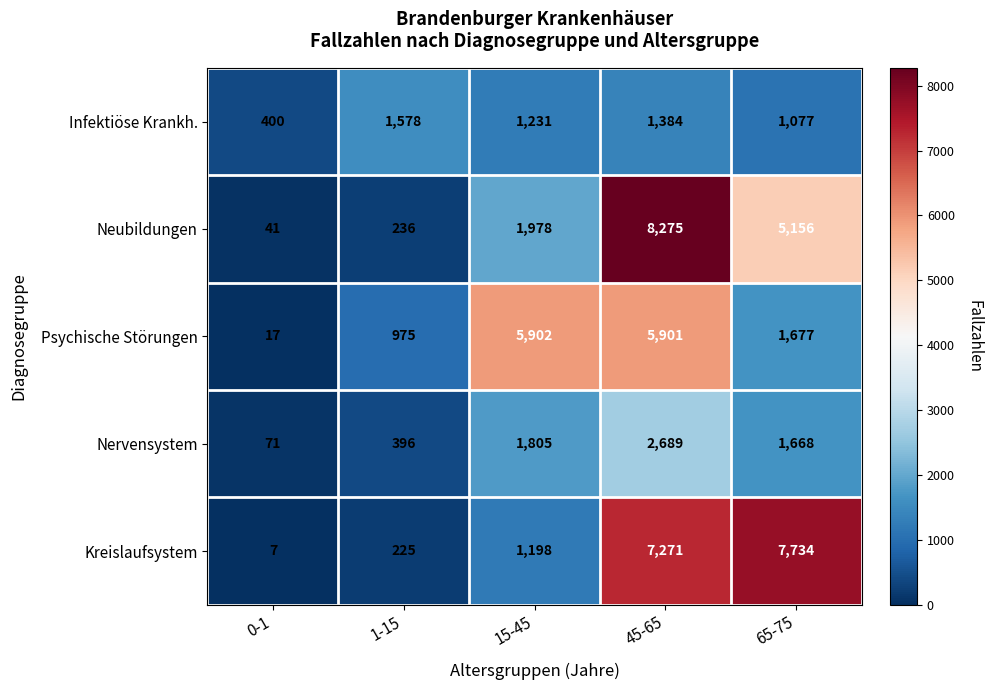

At which category does the chart reach its peak across all series?

45-65